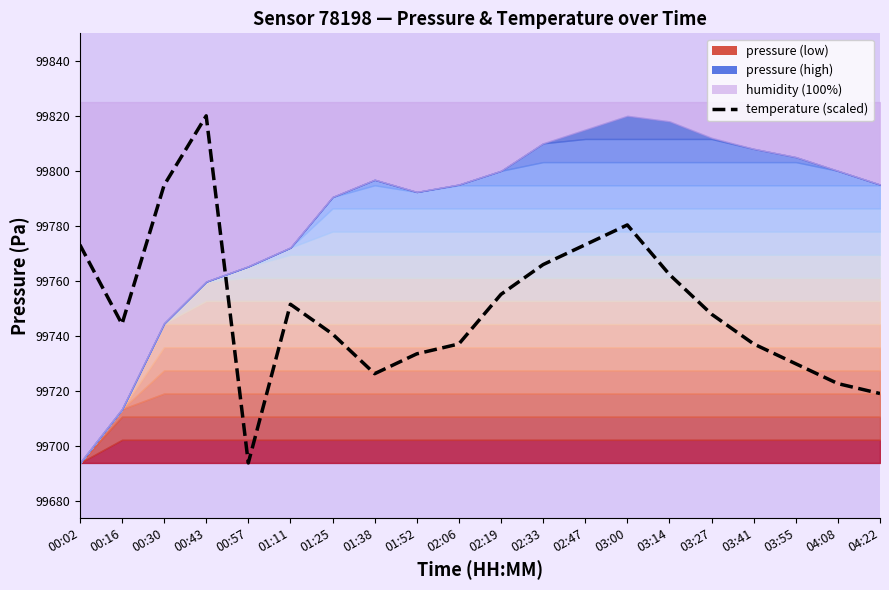

What is the average value?

99750.4